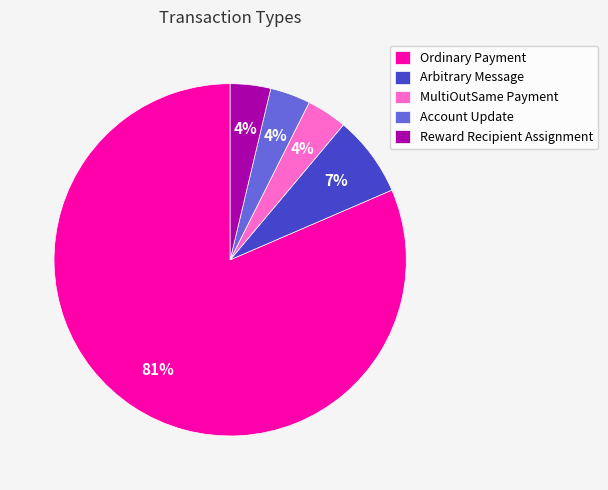

Which category has the biggest portion of the pie?

Ordinary Payment